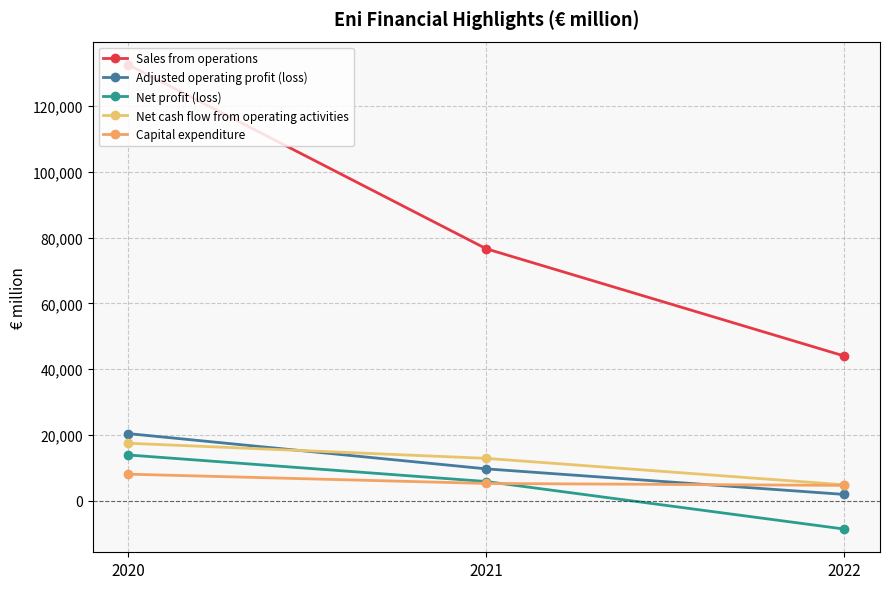

What is the difference between the second highest and minimum values in the Net cash flow from operating activities series?

8039